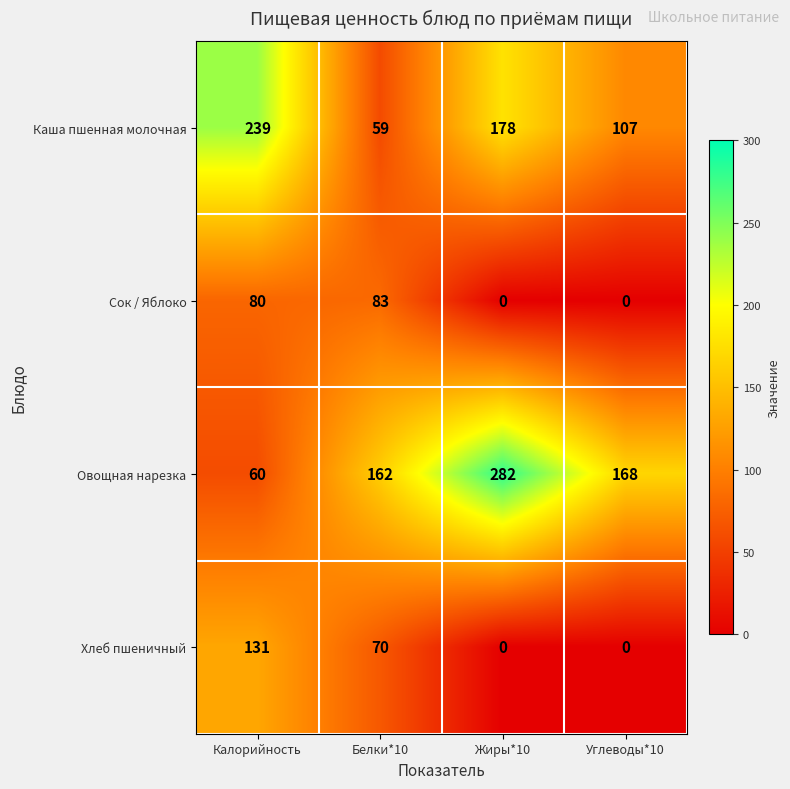

The value of Каша пшенная молочная at Калорийность is 239. True or false?

True